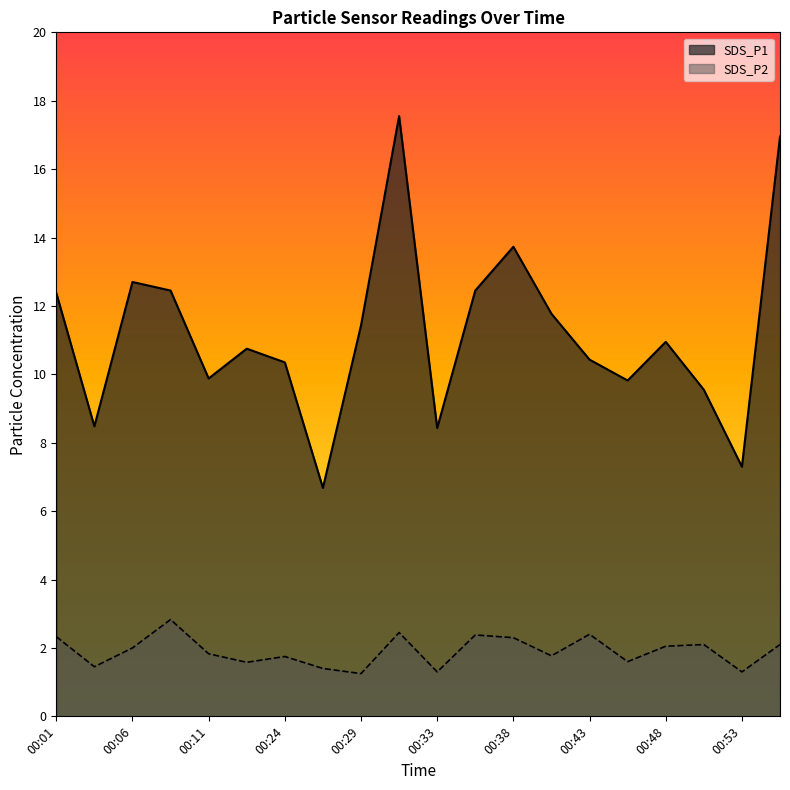

Which series has the largest total across all categories?

SDS_P1